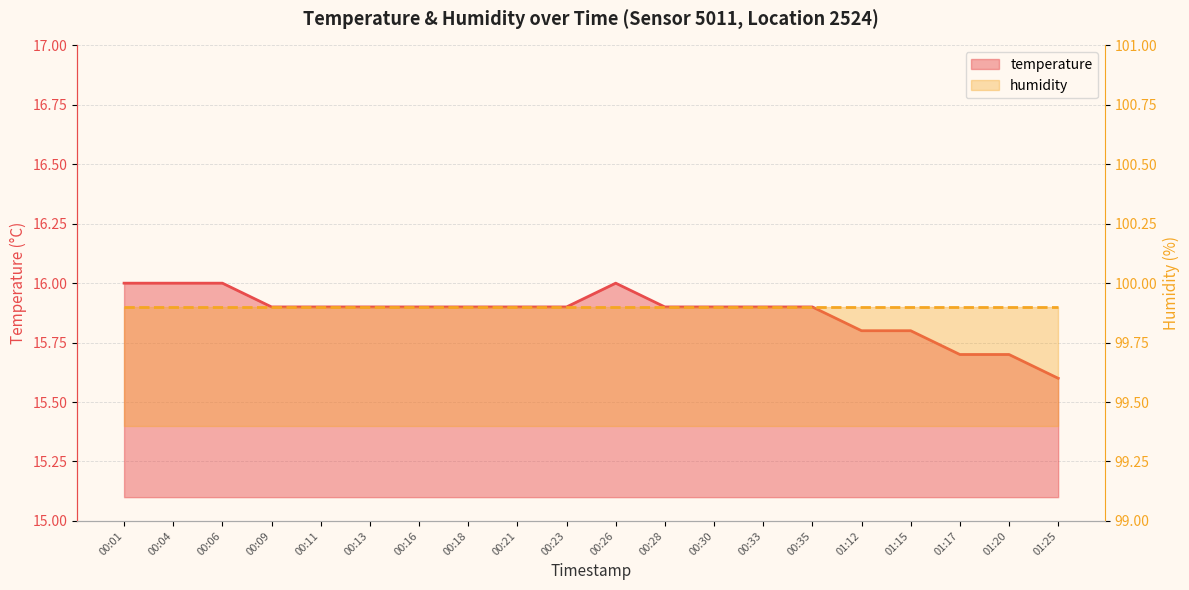

Does the chart have visible grid lines?

Yes